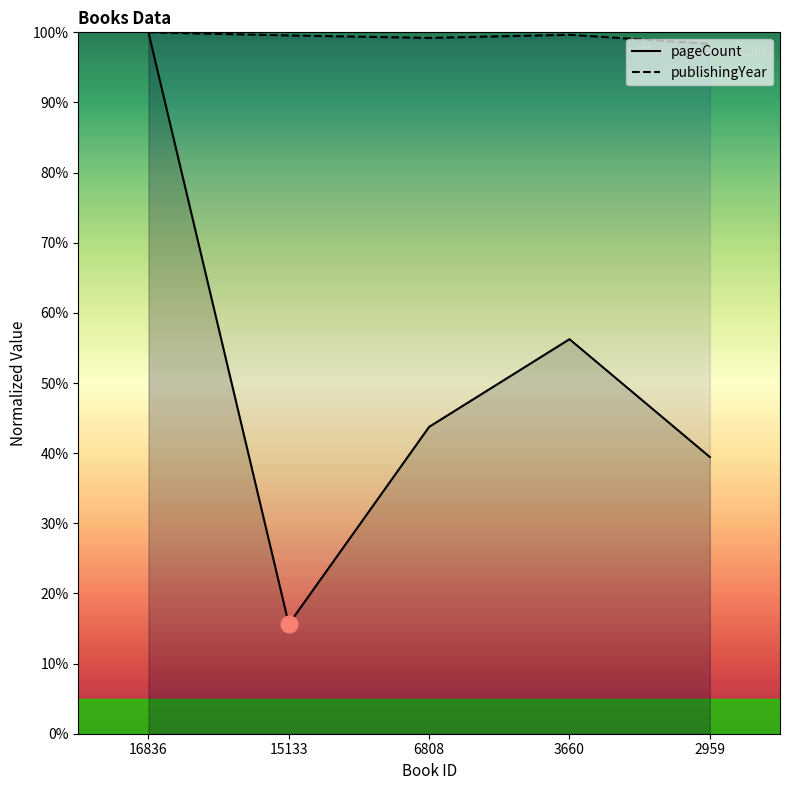

True or false: publishingYear and pageCount cross at least once.

False